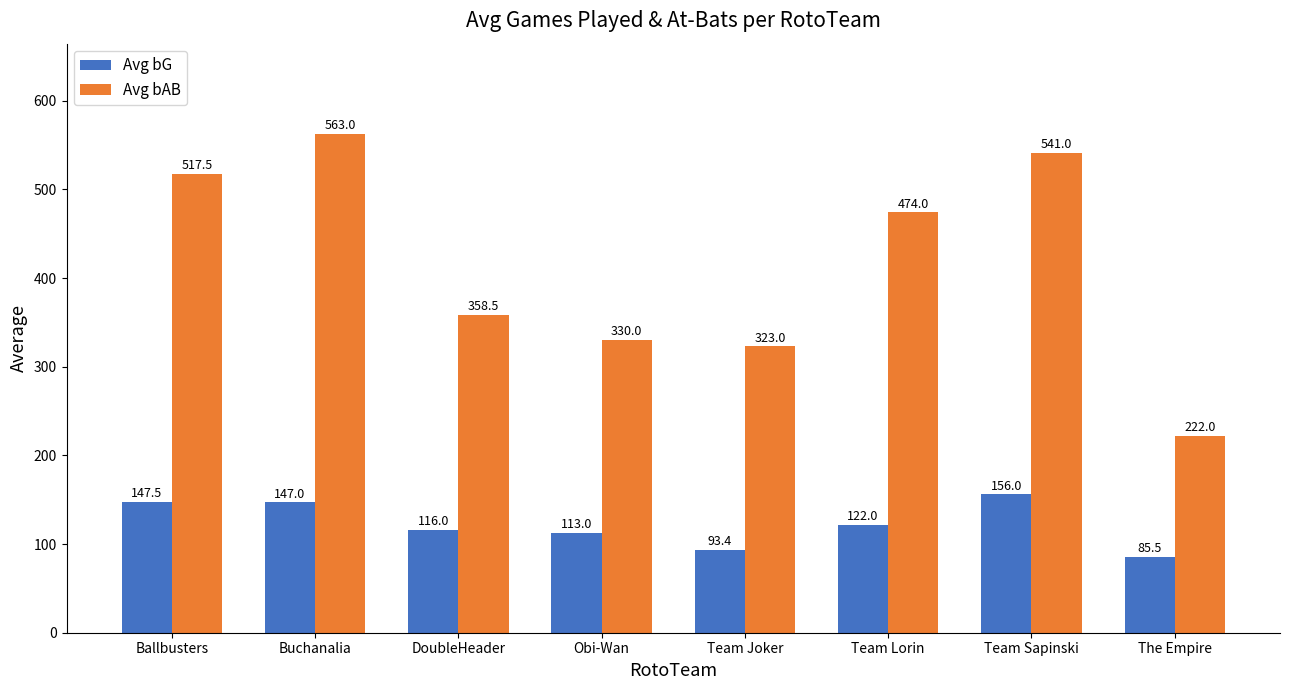

Which category has the highest value in the Avg bG series?

Team Sapinski